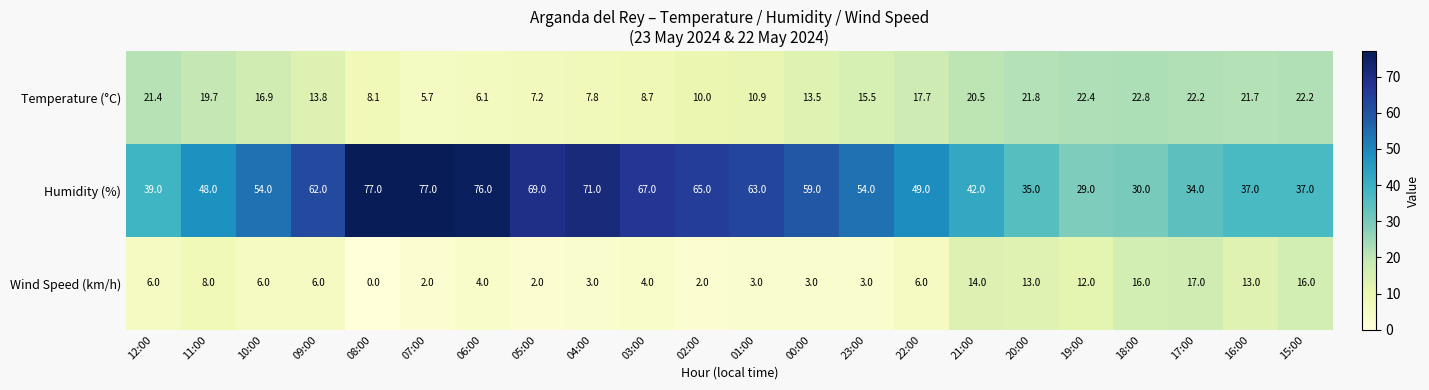

At which label is Temperature (°C) closest to 14?

09:00